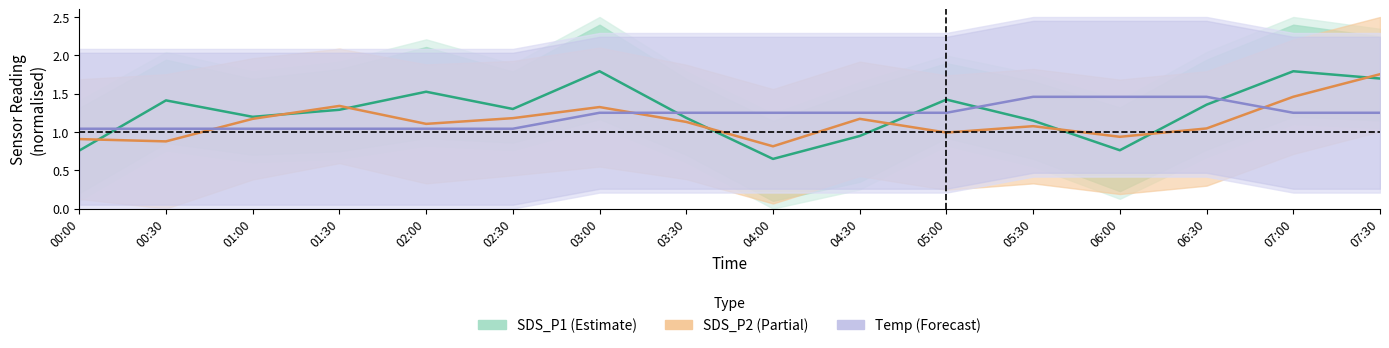

What is the value of the SDS_P1 (Estimate) point at the 2nd from the left?

1.4